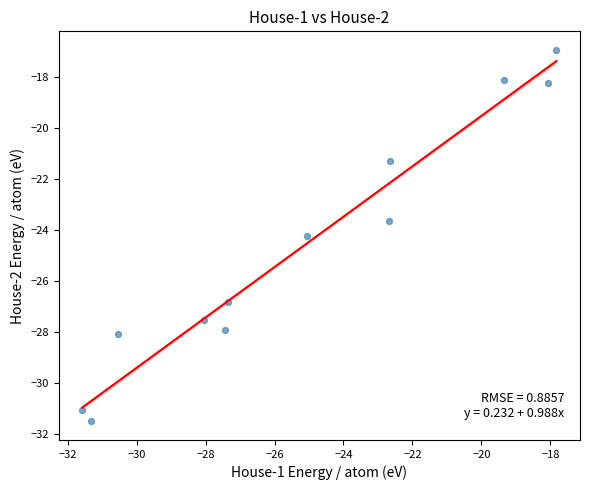

What is the range of X values (max minus min)?

13.7